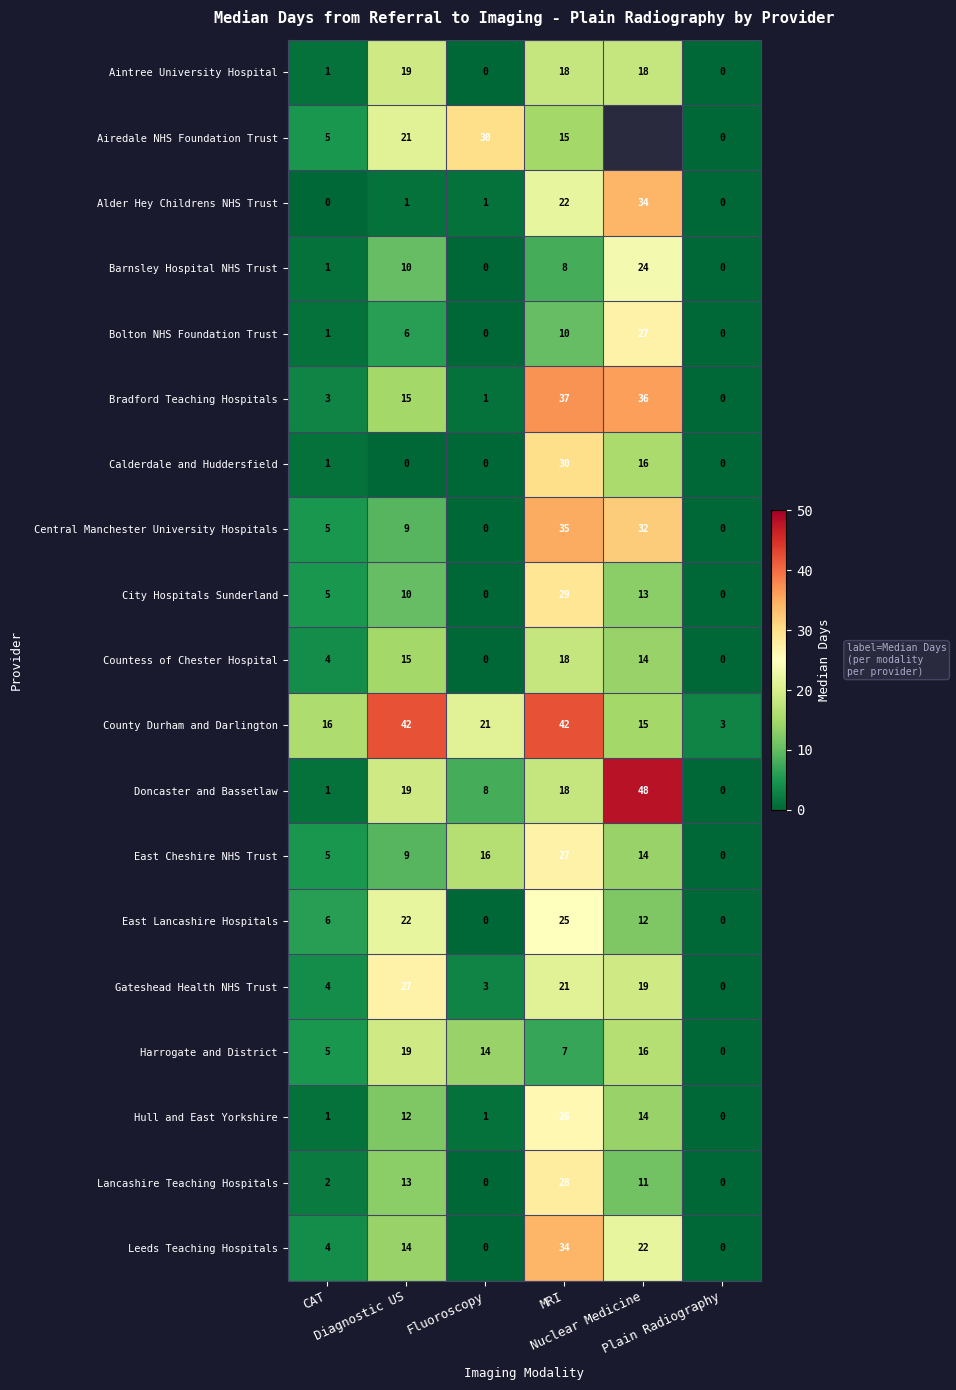

What is the total value across all series at Plain Radiography?

3